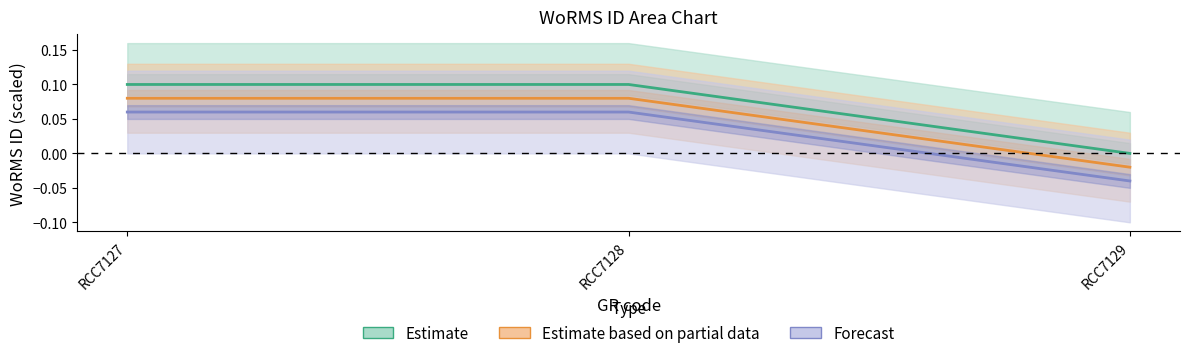

Rank the series by their maximum value, from lowest to highest.

Forecast, Estimate based on partial data, Estimate